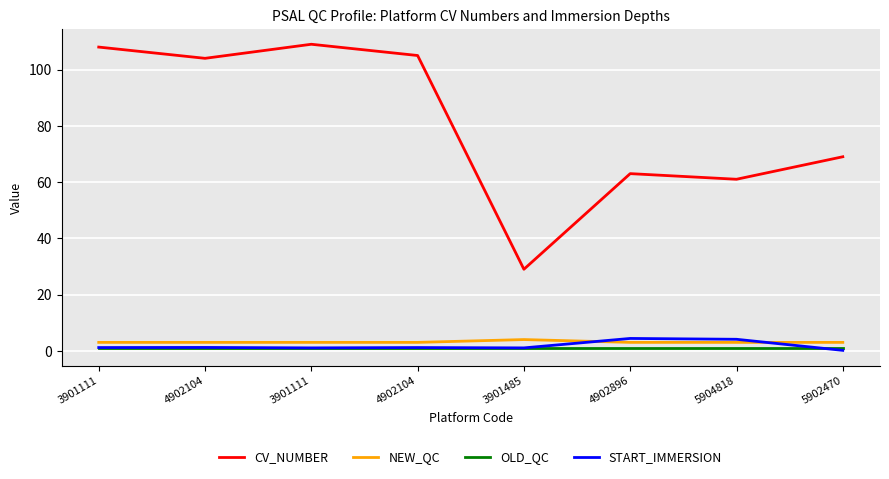

True or false: CV_NUMBER has a value of 112.5 at 4902896.

False